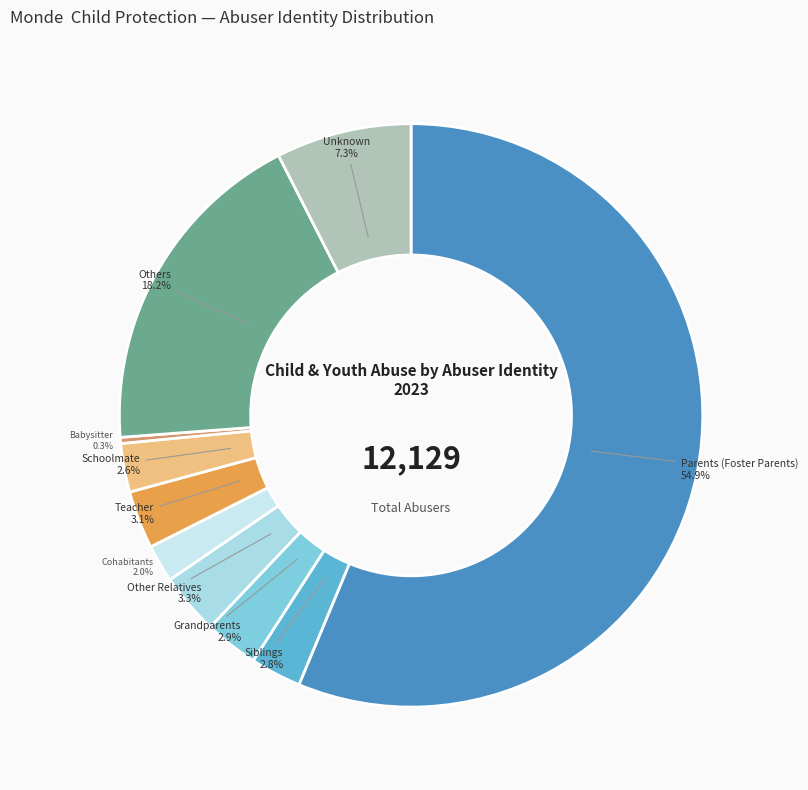

How many segments does this pie chart have?

10